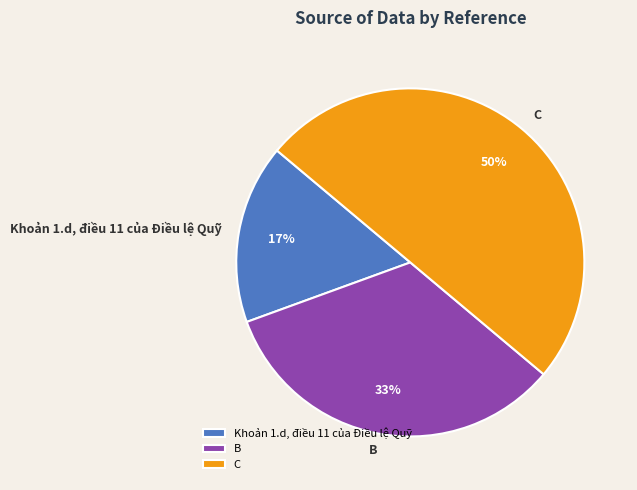

Does B represent more than half of the total?

No